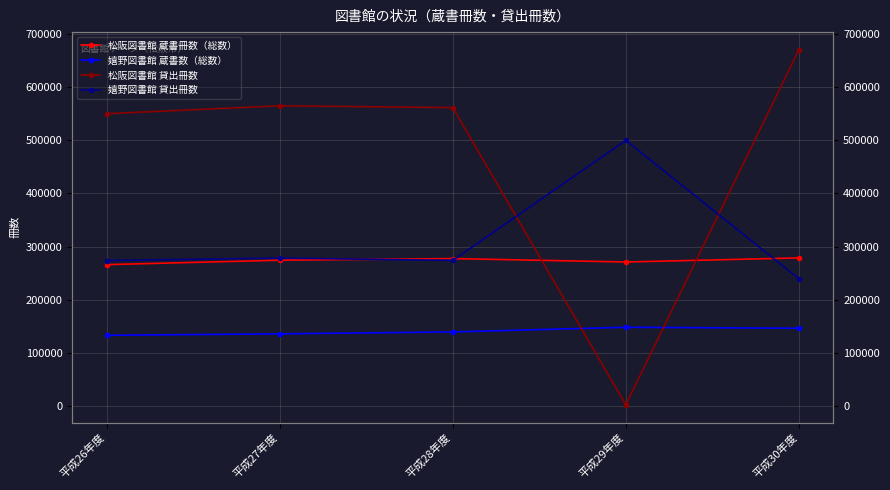

Which series changed the most between 平成27年度 and 平成30年度?

松阪図書館 貸出冊数